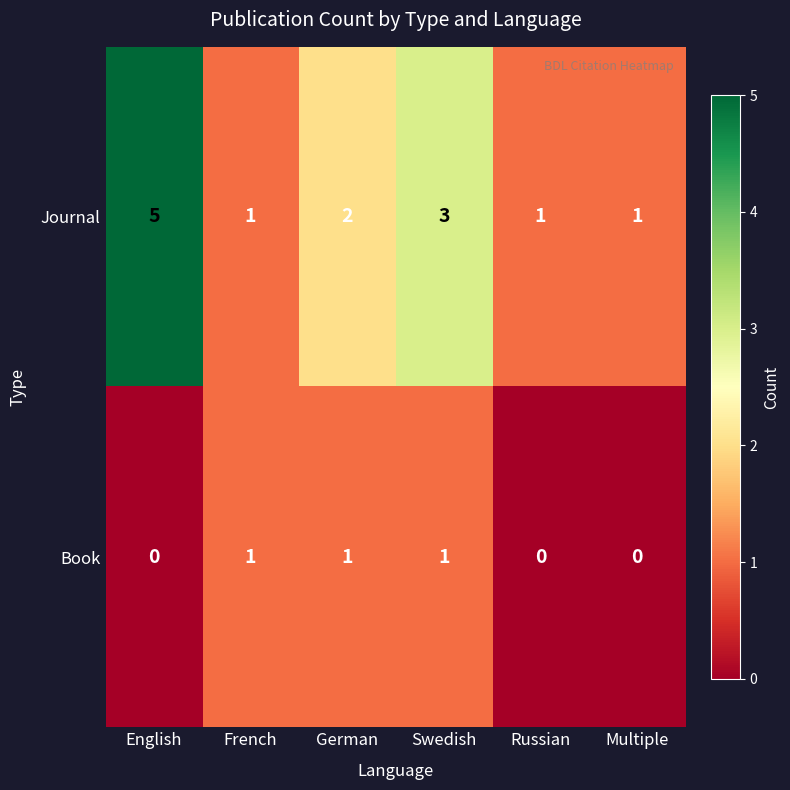

What is the highest value of the Journal series?

5